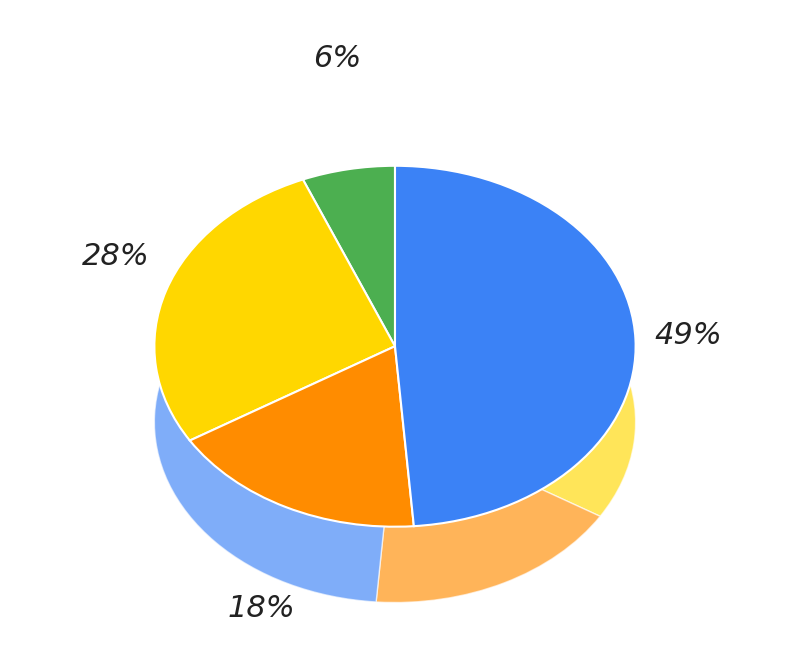

The 0361 (2.5 mg/mL) slice represents 49% of the pie. True or false?

True